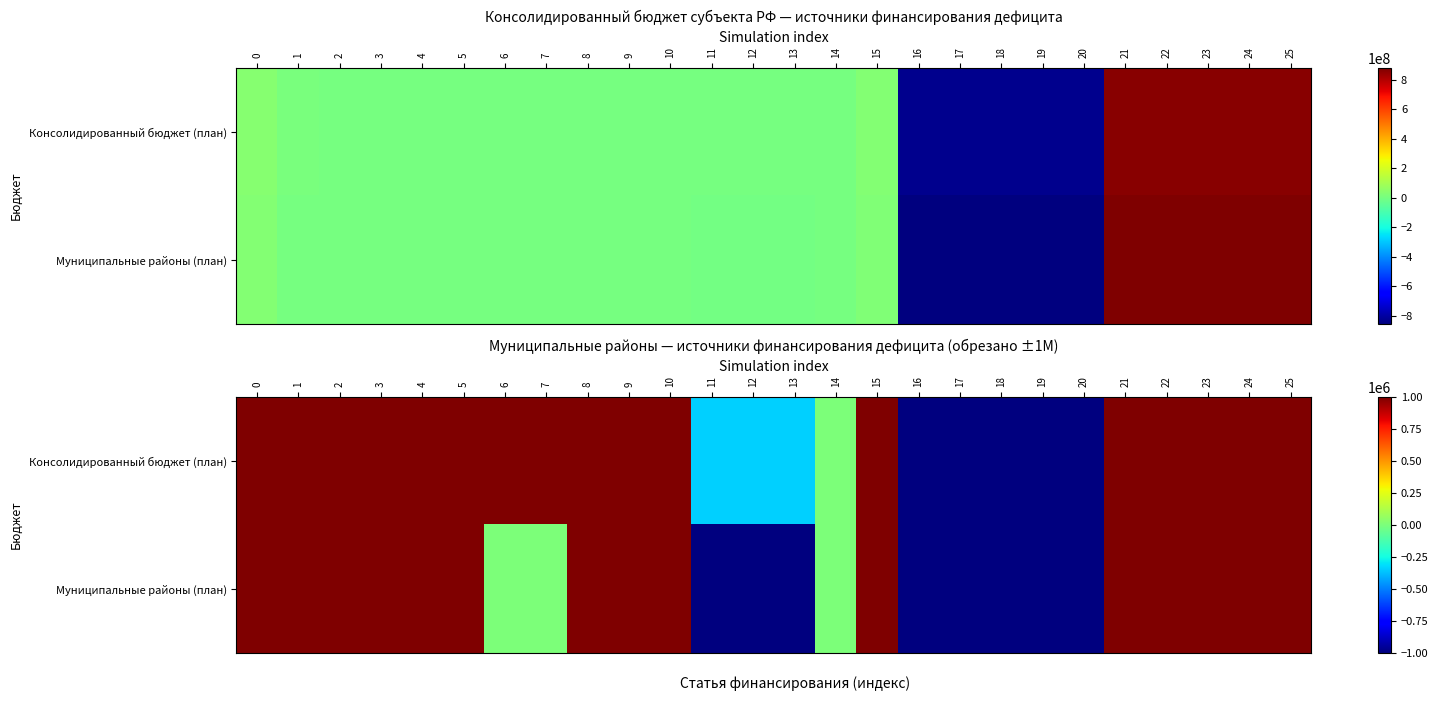

How many values in the Муниципальные районы (план) series are below 1000000?

11